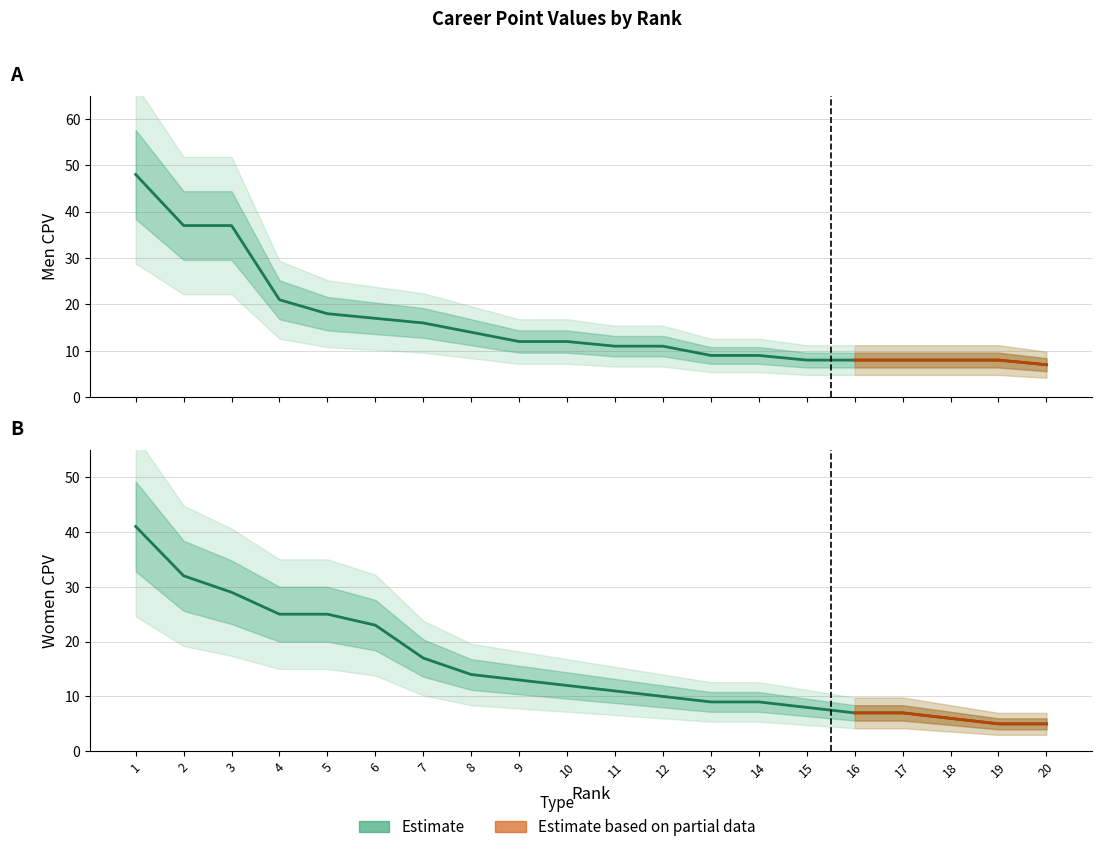

How many values in the Women CPV series are below 12?

10